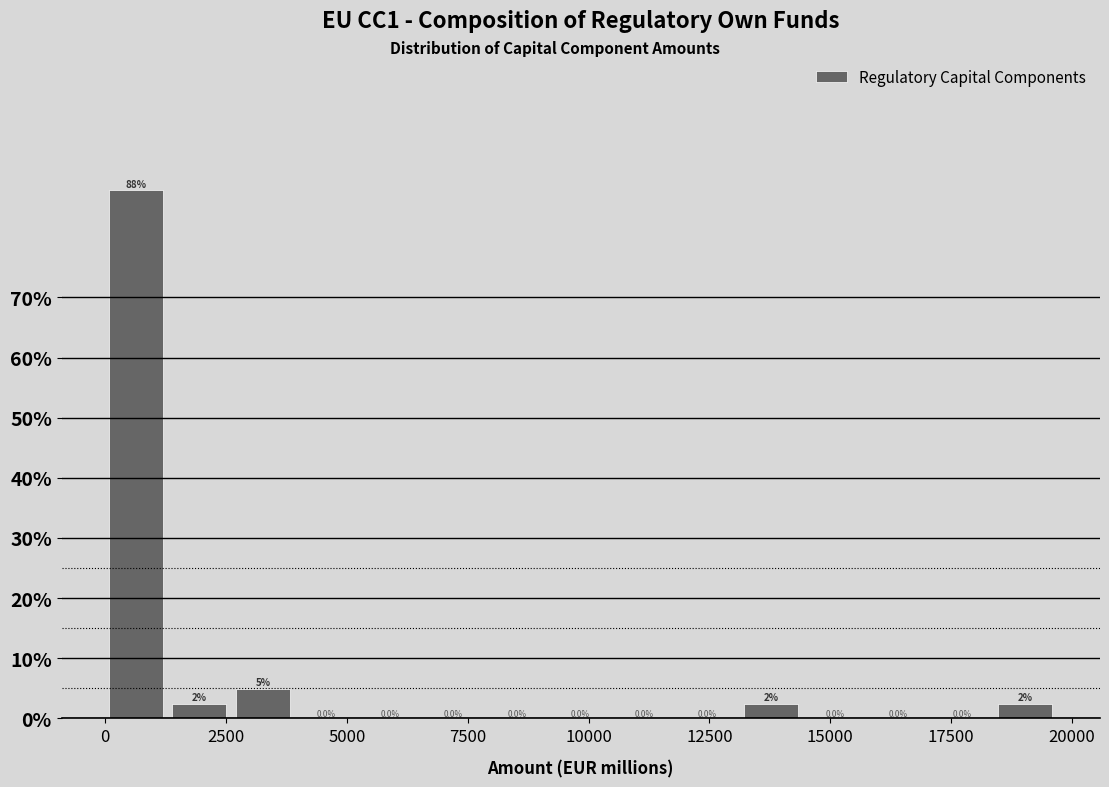

Around what value on the x-axis is the tallest bar? Give the approximate position of its centre, as read against the axis.

500